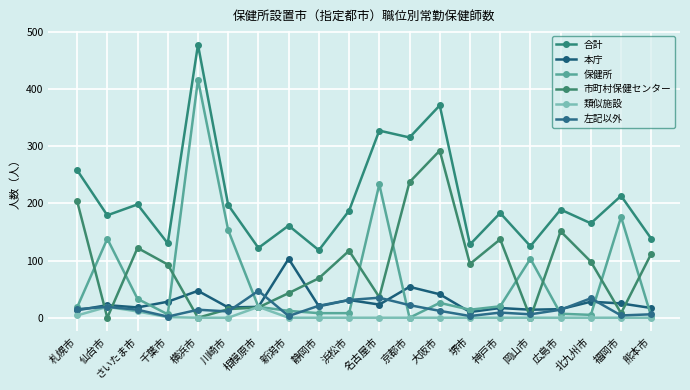

What is the difference between the second highest and minimum values in the 保健所 series?

233